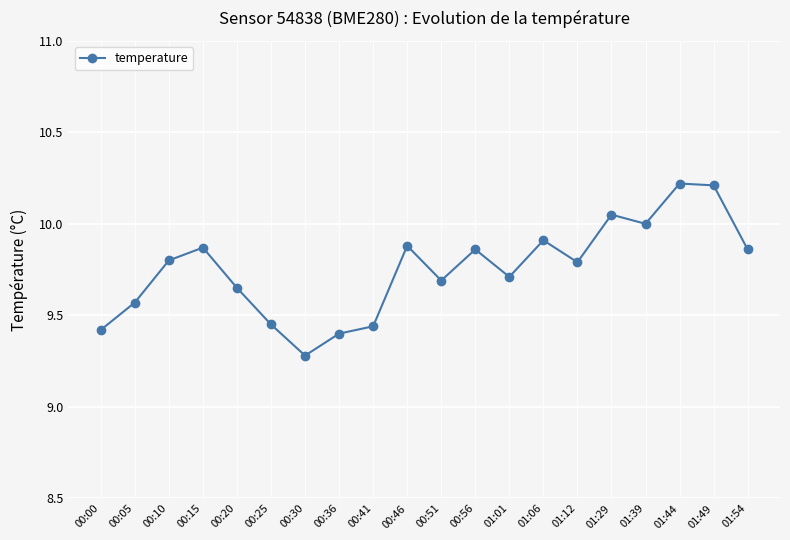

What is the maximum value shown in the chart?

10.2